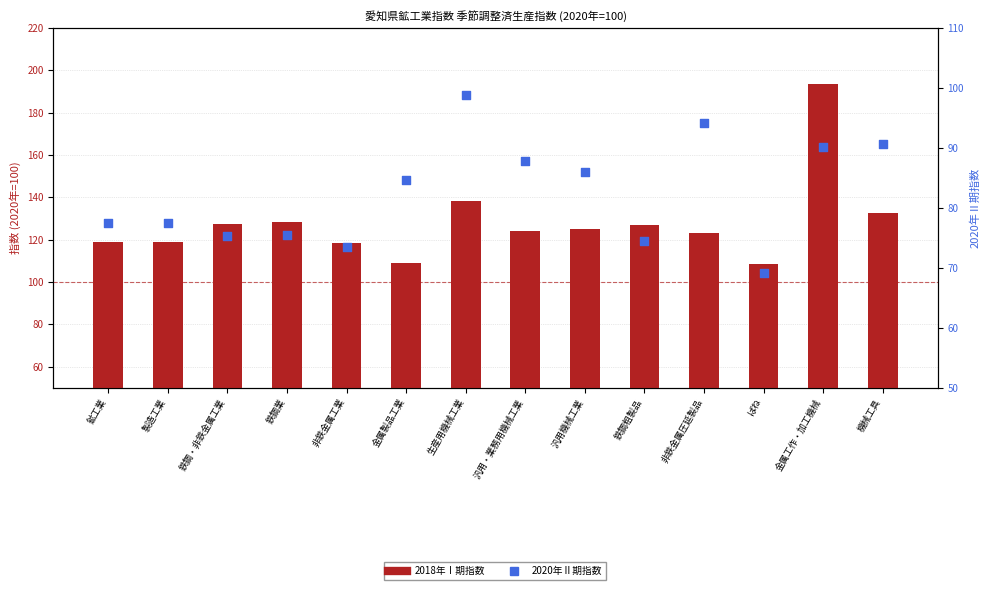

Which series has the largest total across all categories?

2018年Ⅰ期指数